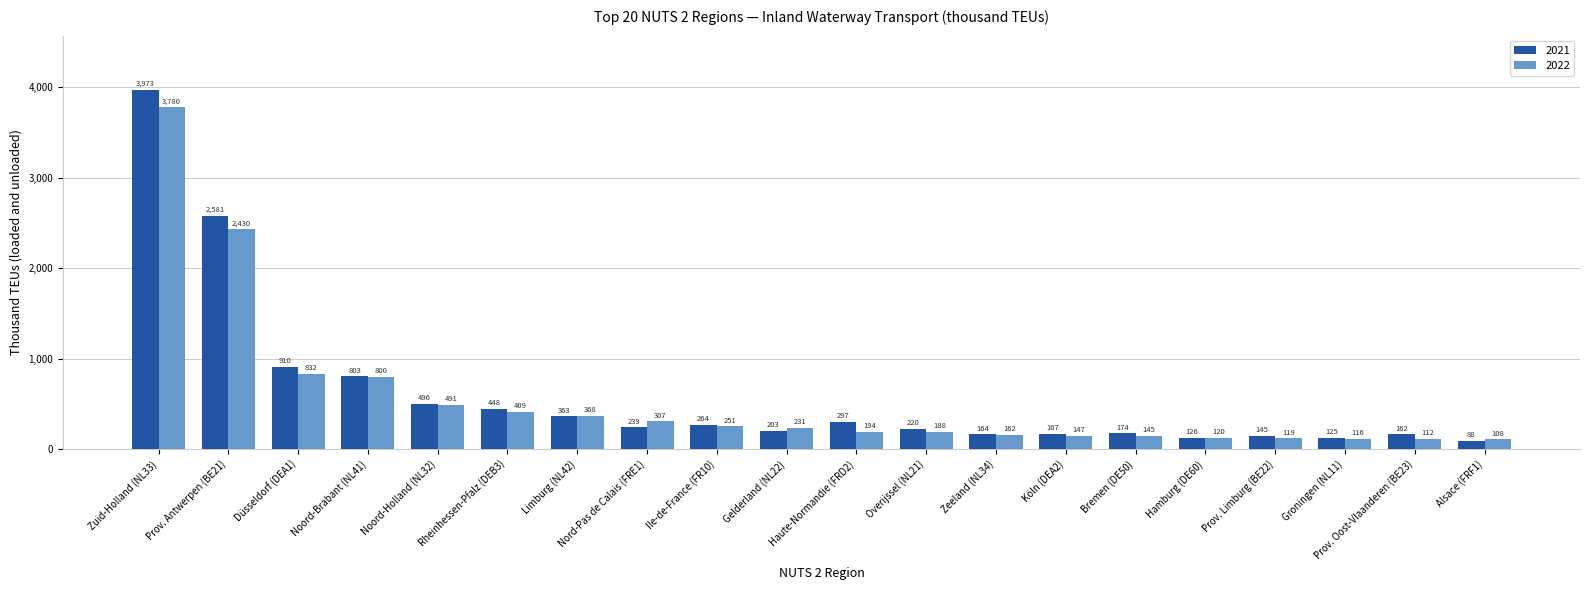

Between Prov. Antwerpen (BE21) and Hamburg (DE60), which series saw the biggest shift?

2021